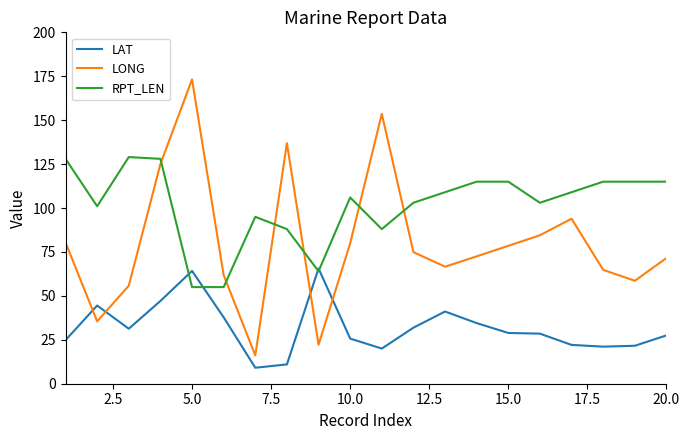

Rank the series by their average value, from highest to lowest.

RPT_LEN, LONG, LAT